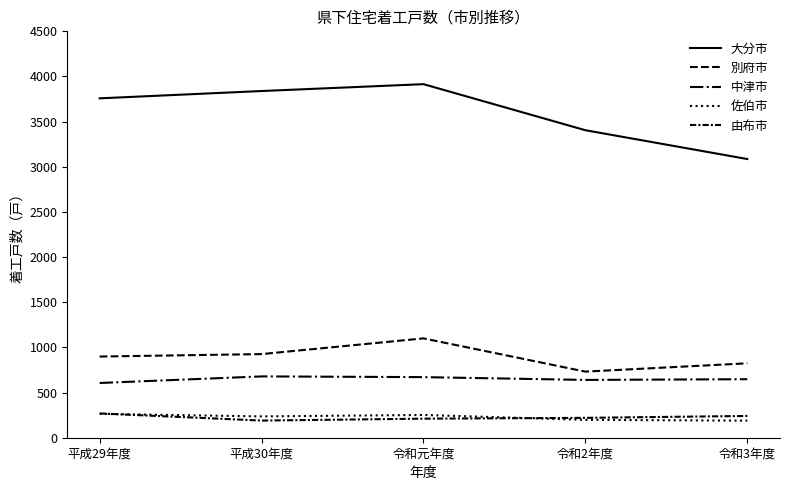

Does the chart have visible grid lines?

No